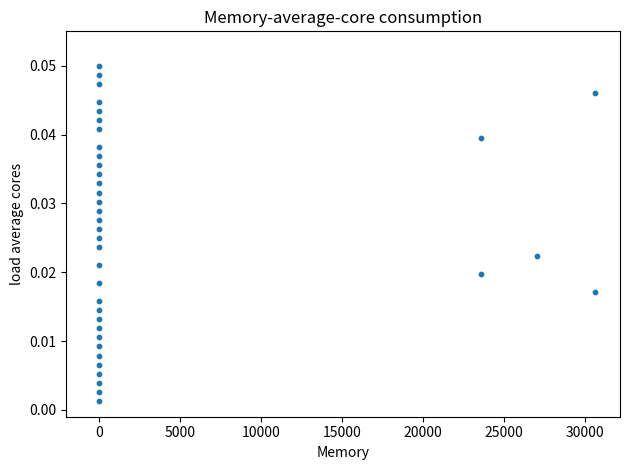

What is the range of X values (max minus min)?

30619.8